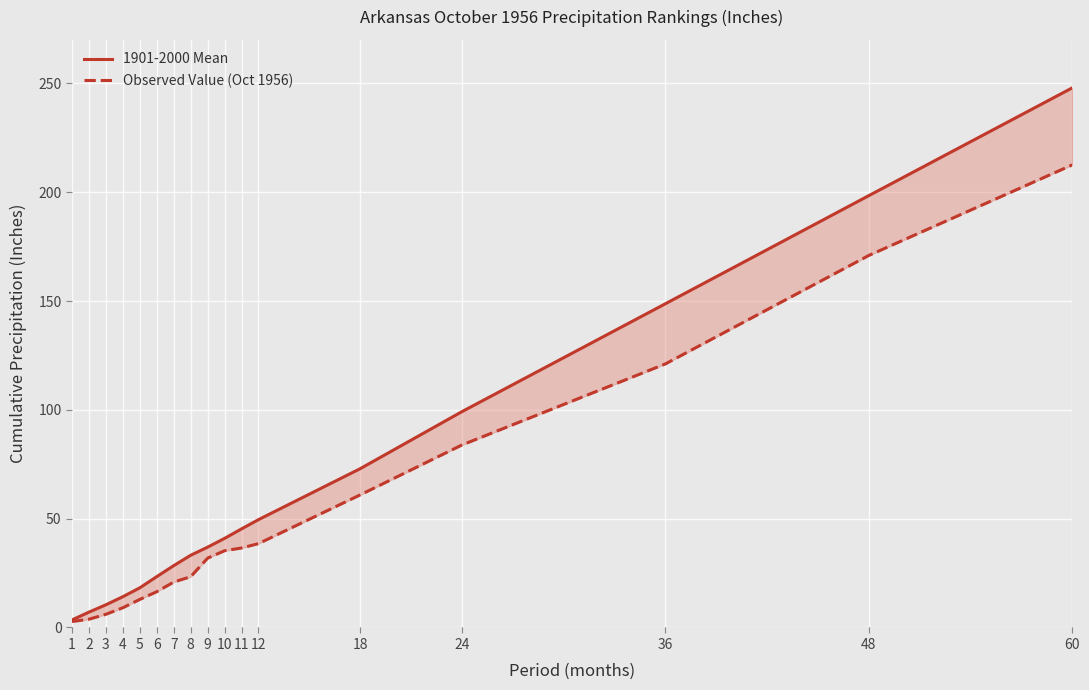

What is the difference between the highest and lowest values at 2?

3.3